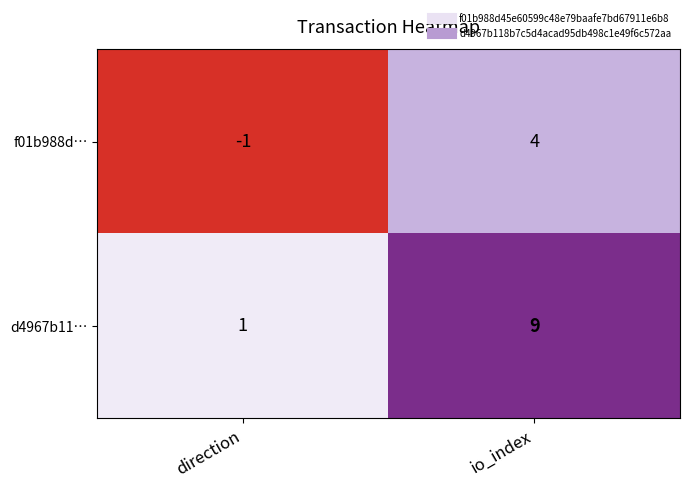

Which series has the largest total across all categories?

d4967b11…